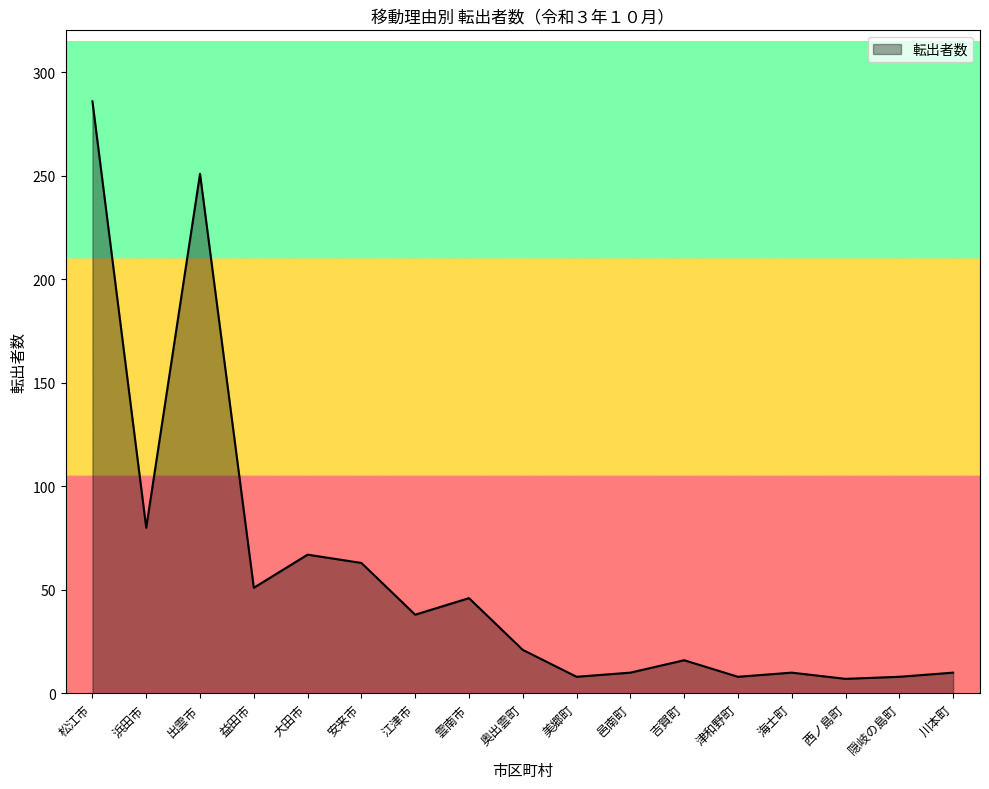

What is the minimum value shown in the chart?

7